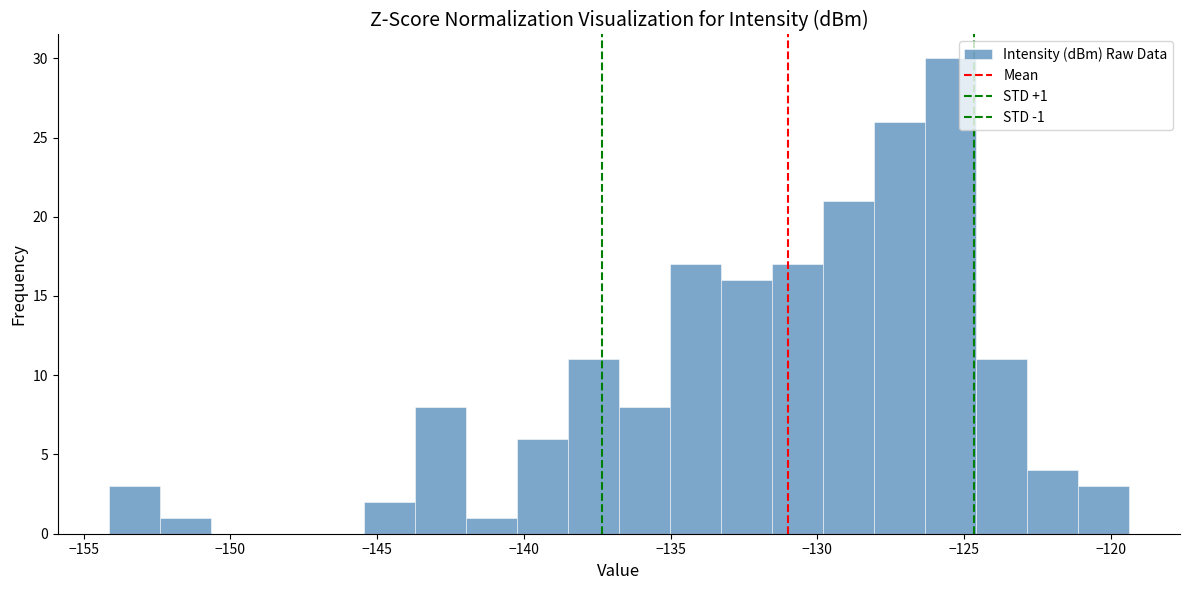

Around what value on the x-axis is the tallest bar? Give the approximate position of its centre, as read against the axis.

-125.5